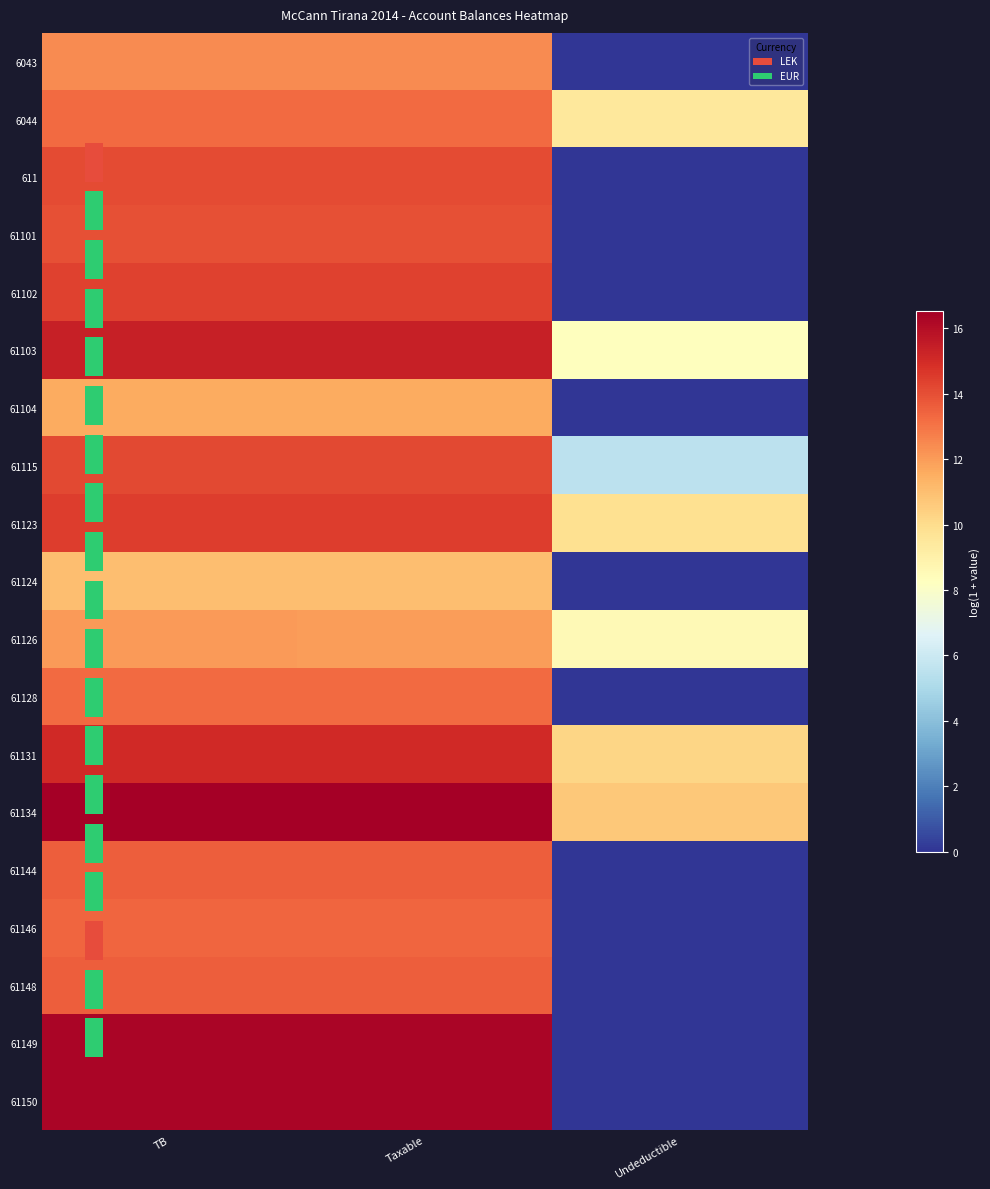

What is the spread (max minus min) of values at TB?

5.5